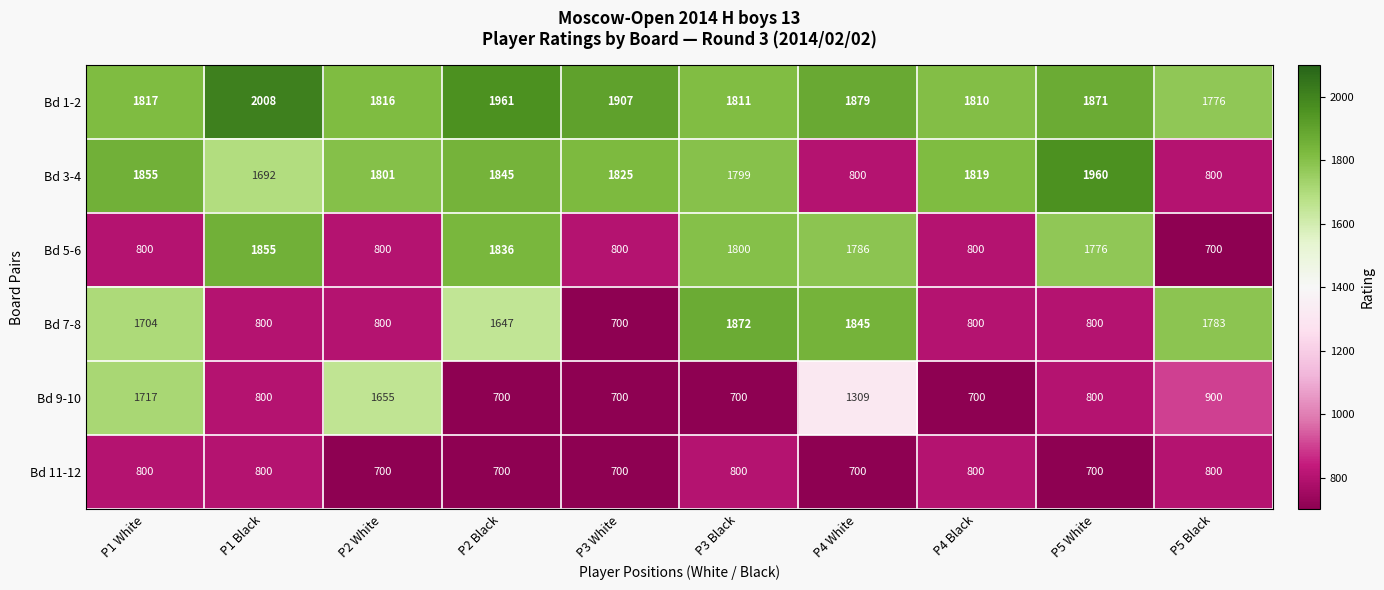

At which category does the chart reach its peak across all series?

P1 Black